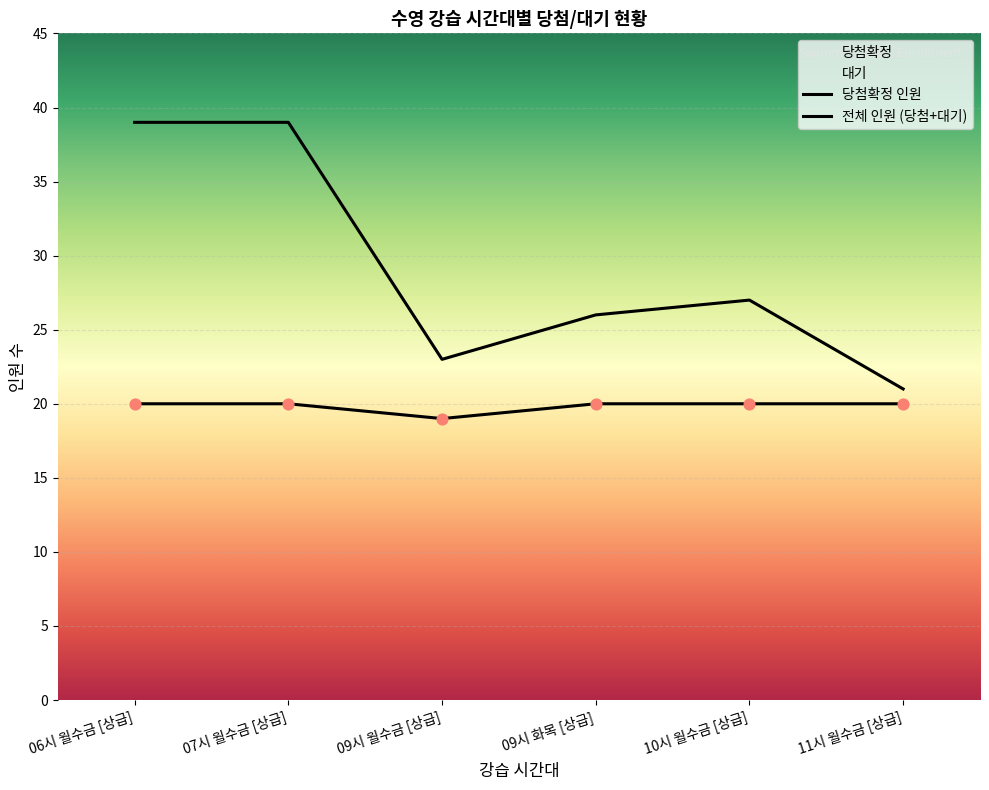

The 당첨확정 series shows 35 at 06시 월수금 [상급]. True or false?

False